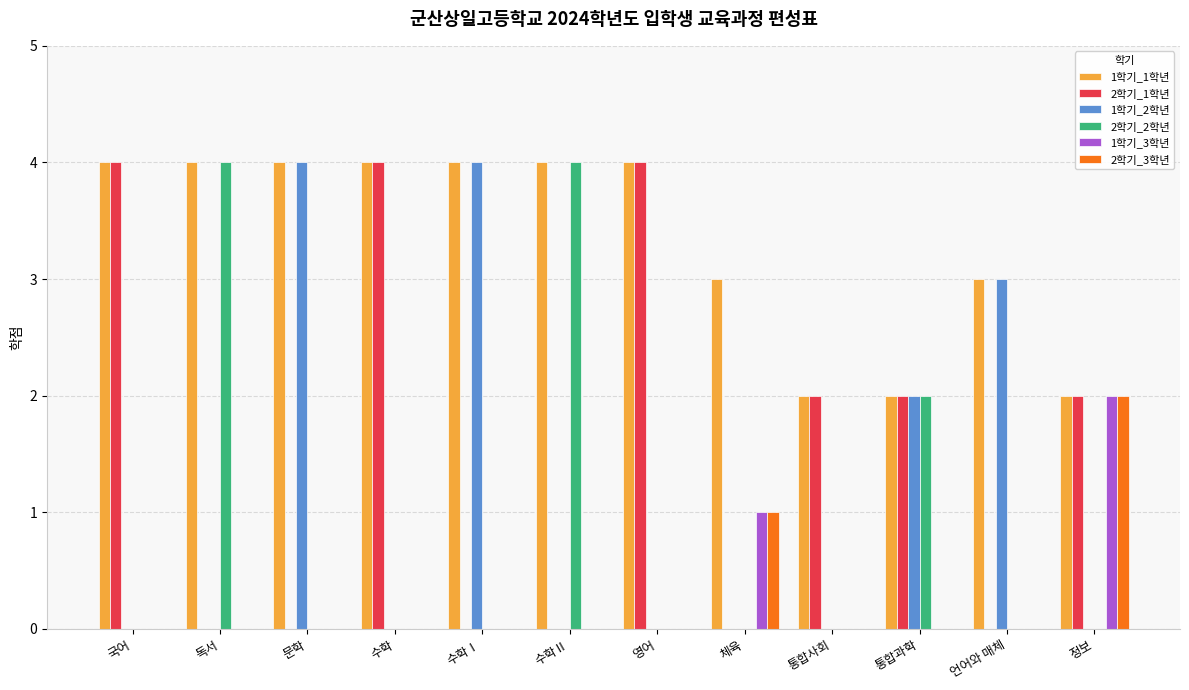

Reading left to right, what are all the values shown in this chart?

1학기_1학년: 4	4	4	4	4	4	4	3	2	2	3	2
2학기_1학년: 4	0	0	4	0	0	4	0	2	2	0	2
1학기_2학년: 0	0	4	0	4	0	0	0	0	2	3	0
2학기_2학년: 0	4	0	0	0	4	0	0	0	2	0	0
1학기_3학년: 0	0	0	0	0	0	0	1	0	0	0	2
2학기_3학년: 0	0	0	0	0	0	0	1	0	0	0	2